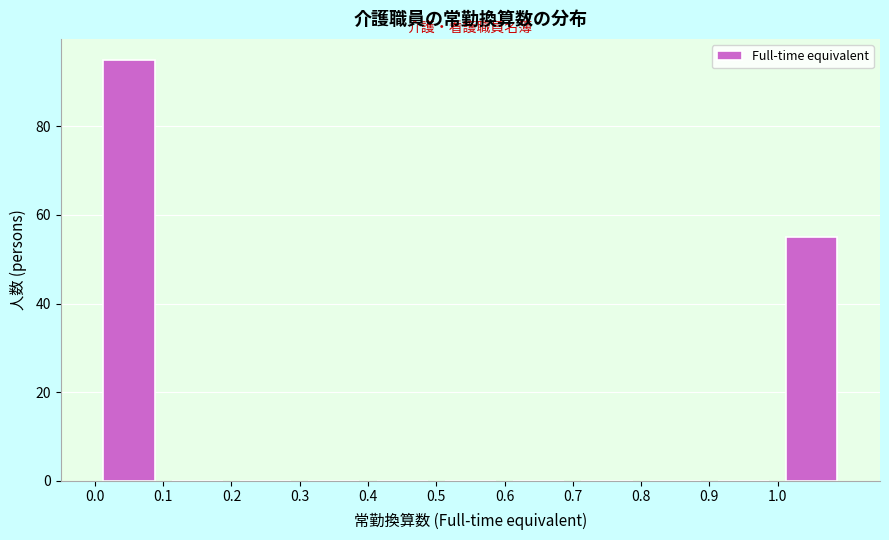

Reading left to right, transcribe this chart: for each bar, give the range it covers on the x-axis and its height. The values are not printed on the chart, so give them approximately, as read against the axis.

0.0 to 0.1: 96
0.1 to 0.2: 0
0.2 to 0.3: 0
0.3 to 0.4: 0
0.4 to 0.5: 0
0.5 to 0.6: 0
0.6 to 0.7: 0
0.7 to 0.8: 0
0.8 to 0.9: 0
0.9 to 1.0: 0
1.0 to 1.1: 56